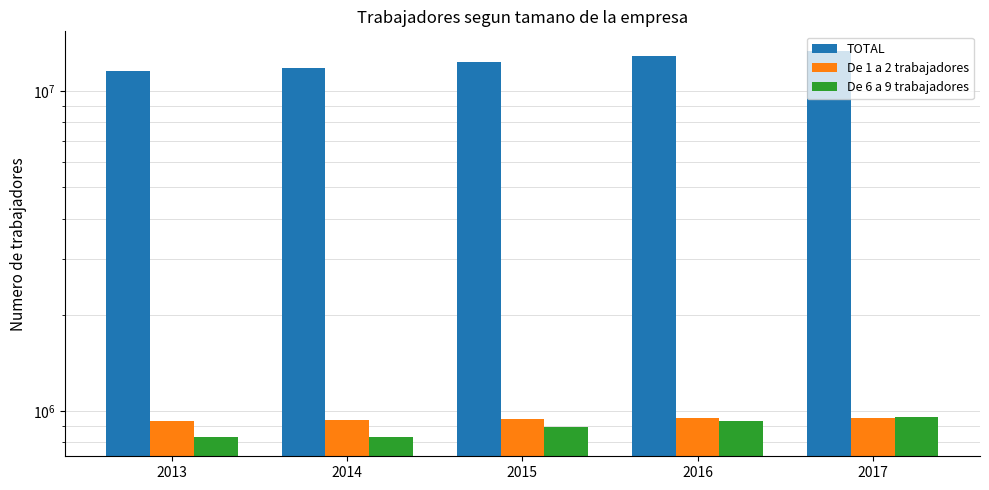

What is the total value across all series at 2013?

13278727